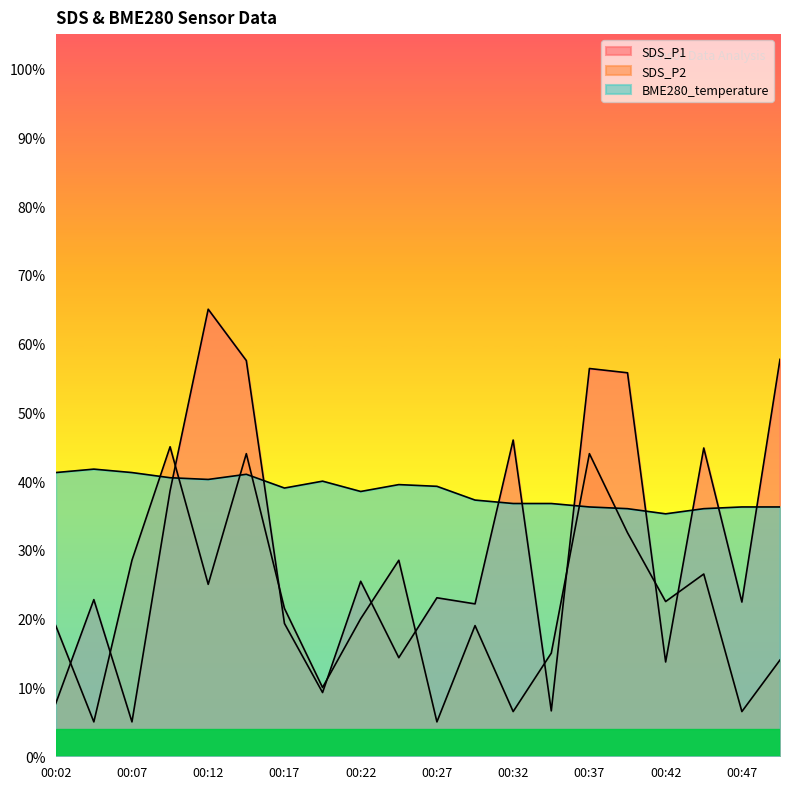

What are all the series names shown in the legend?

SDS_P1, SDS_P2, BME280_temperature